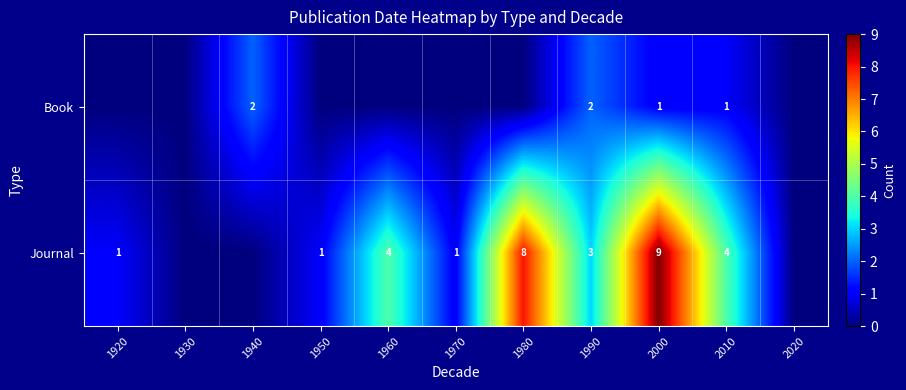

Is it true that Journal equals 3 at 2010?

False